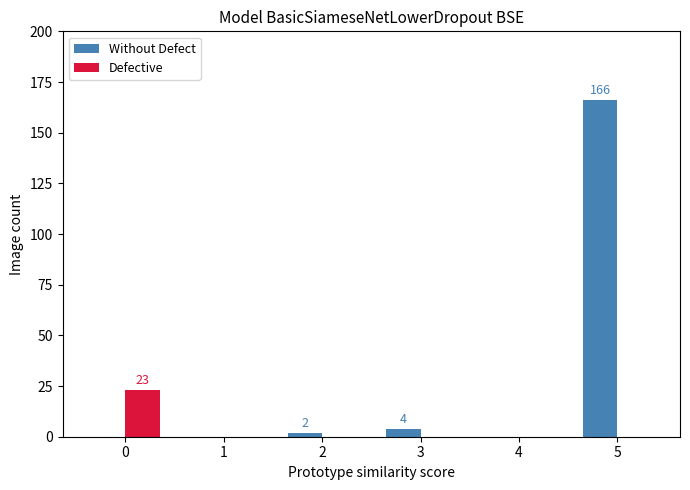

Is the value of Without Defect at 2 greater than the value of Defective at 0?

No